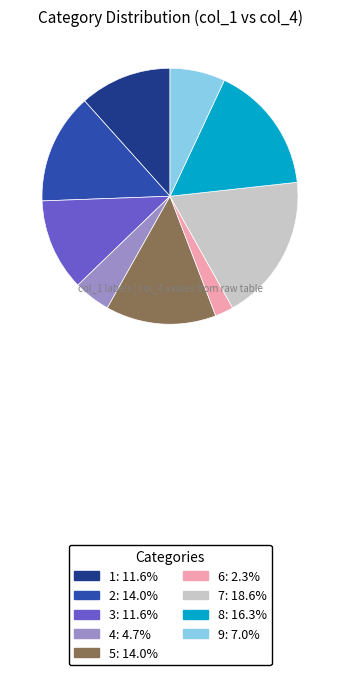

Which category has the biggest portion of the pie?

7